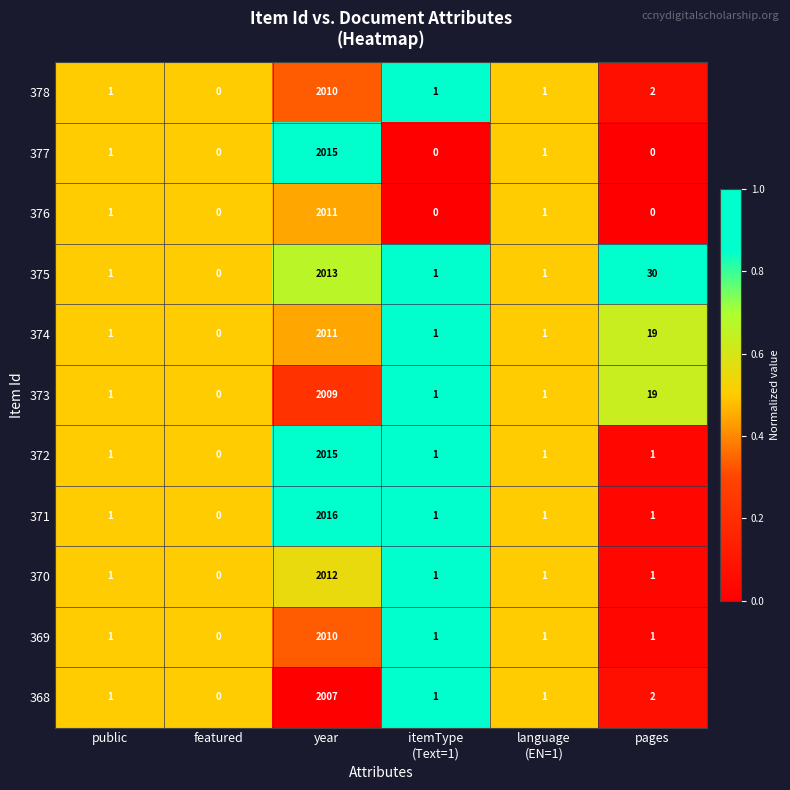

Which series has the largest range (max minus min)?

371